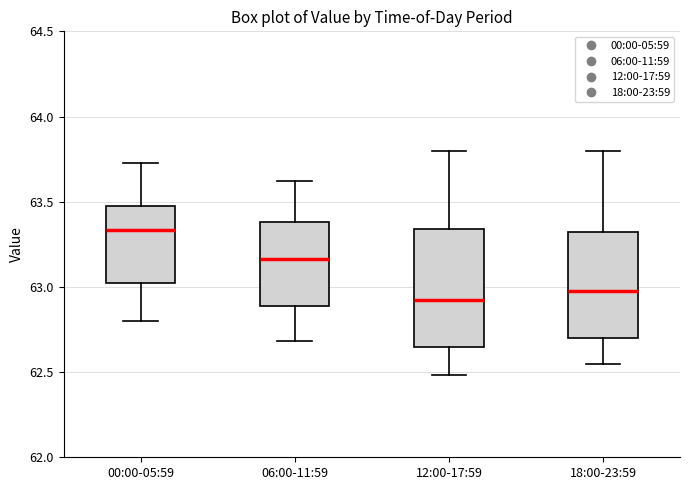

Where is the upper edge of the box for 00:00-05:59 on the y-axis? The values are not printed on the chart, so give them approximately, as read against the axis.

63.50